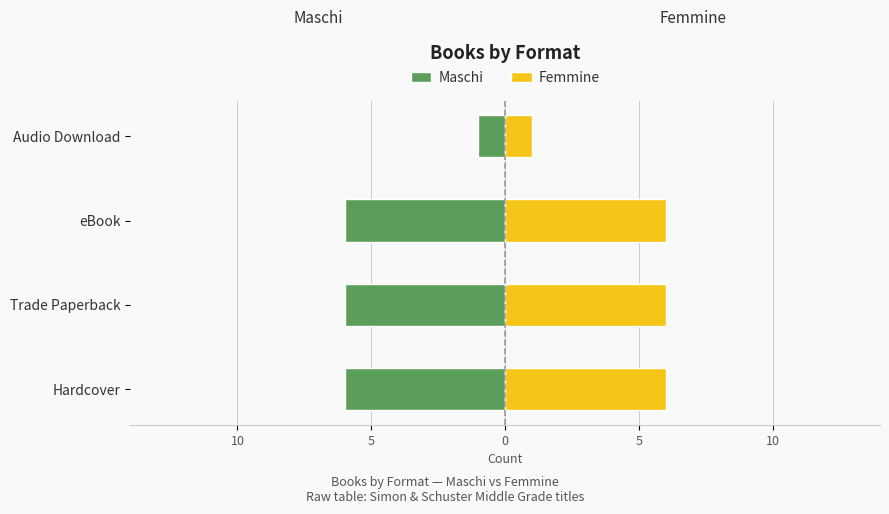

At how many categories does at least one series exceed -3?

4